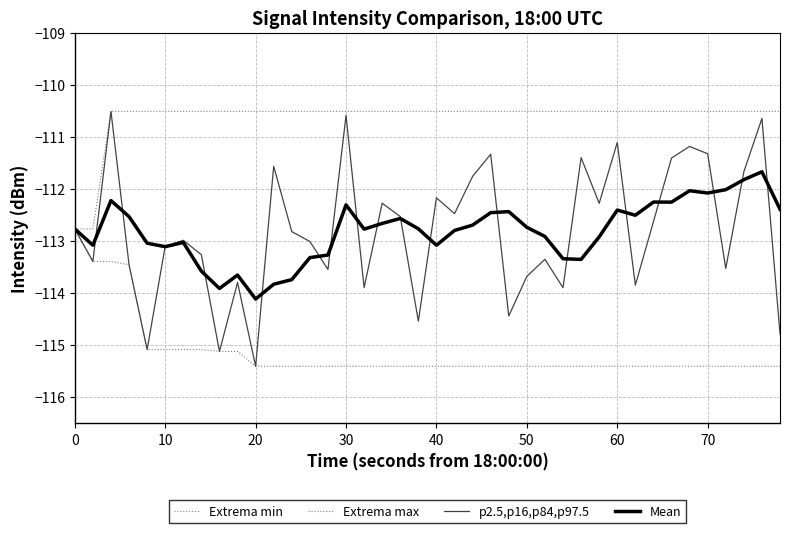

What is the sum of all Mean values?

-4512.3